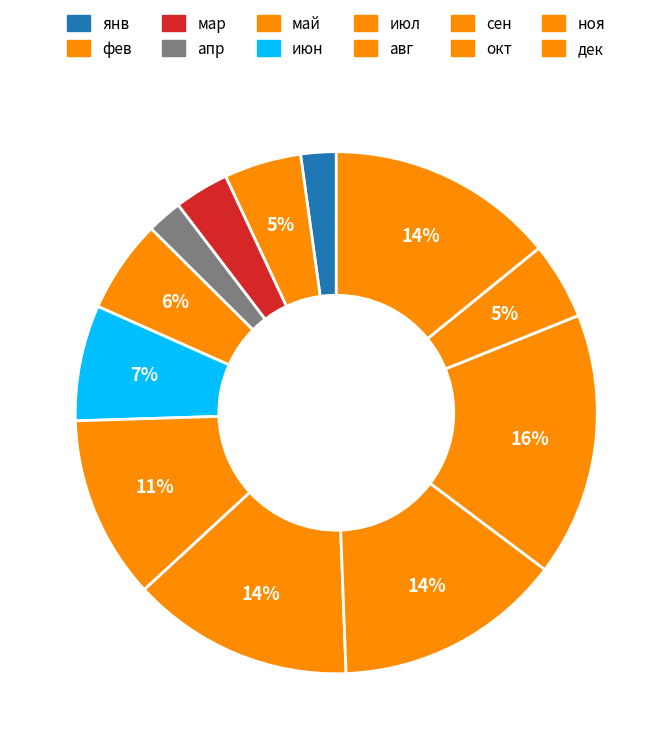

To the nearest percent, what is the difference between the фев and май slice percentages?

1%